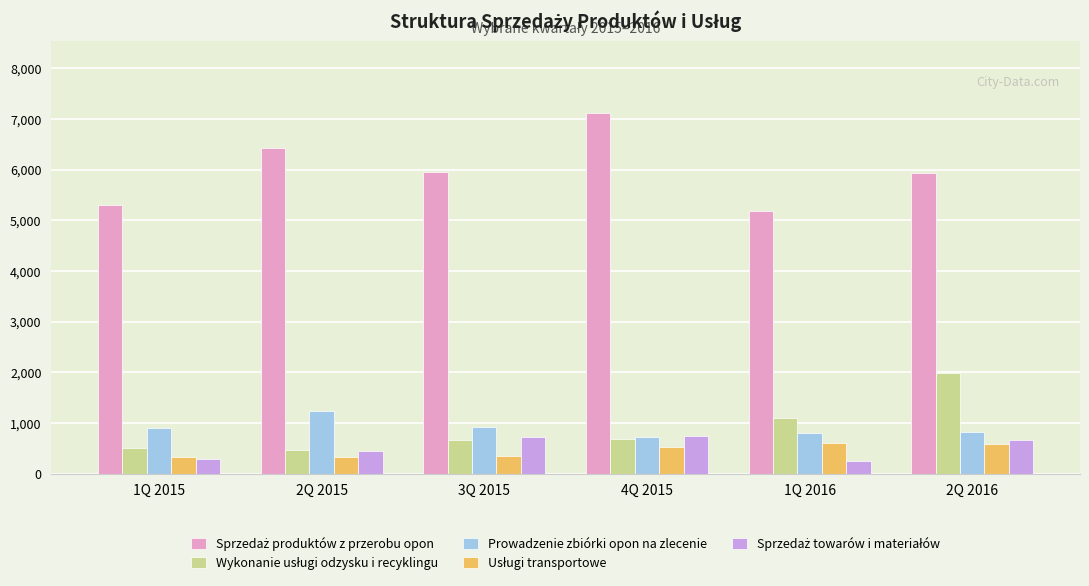

What is the sum of all Prowadzenie zbiórki opon na zlecenie values?

5424